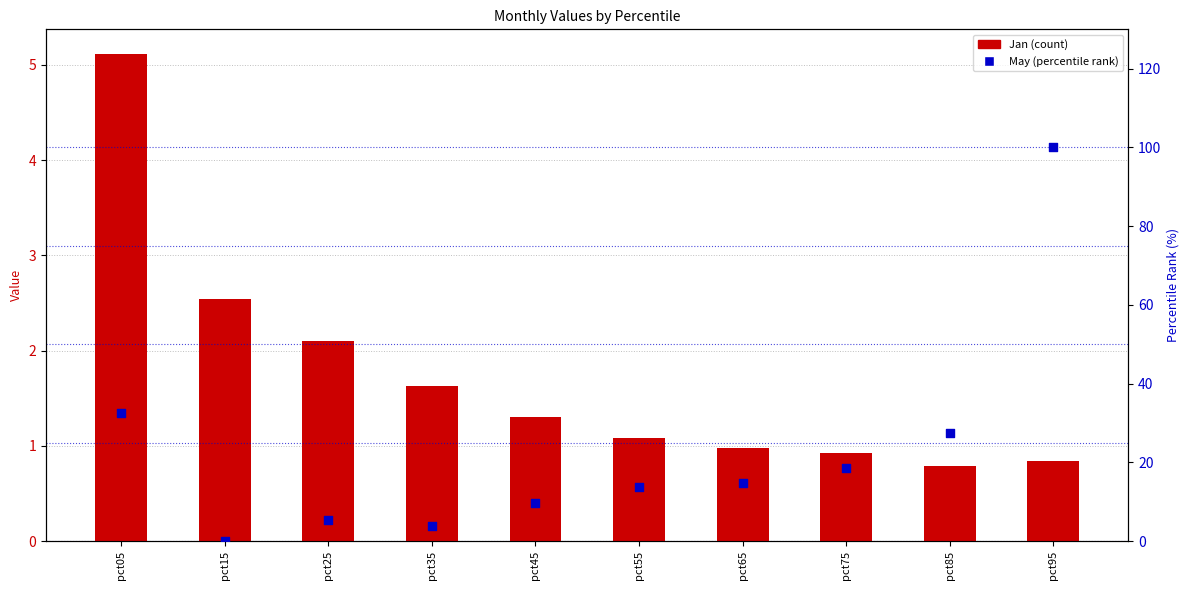

Which series reaches the minimum Y coordinate?

May (percentile)